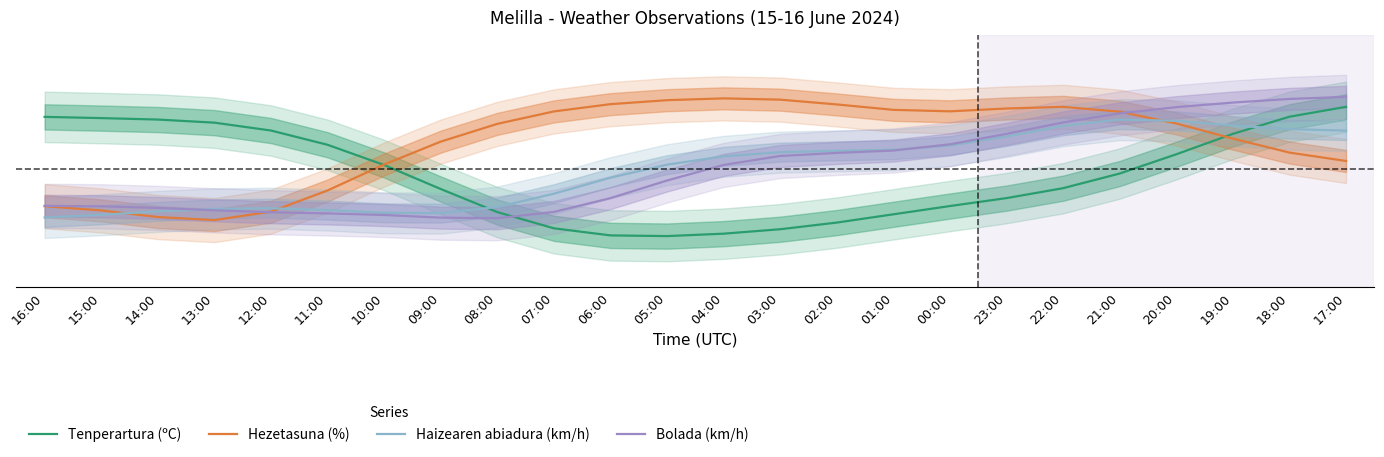

What position from the right is 11:00?

19